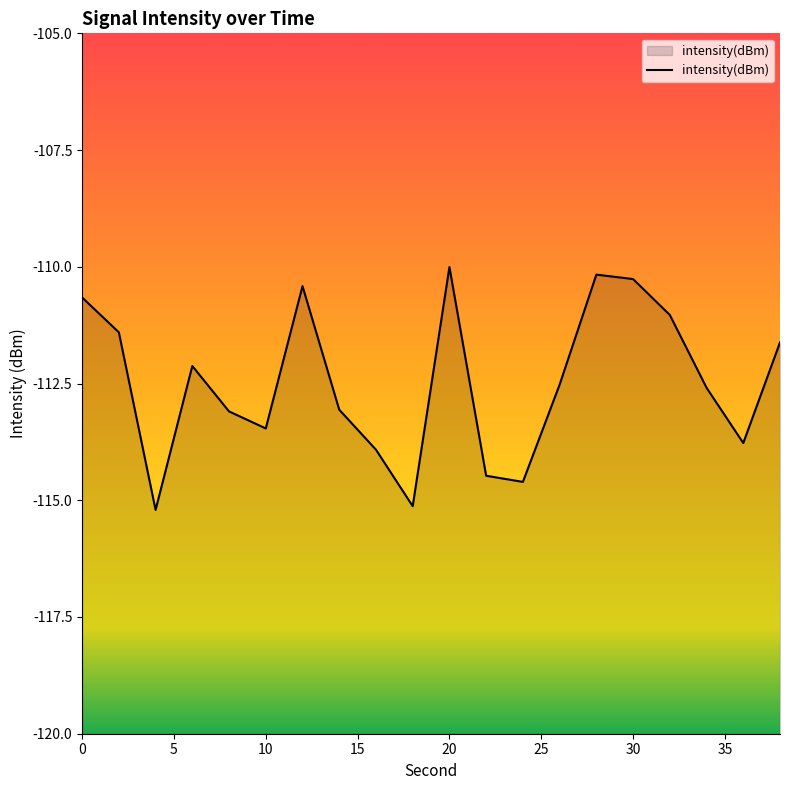

Is it true that the value at 10 is -63.7?

False